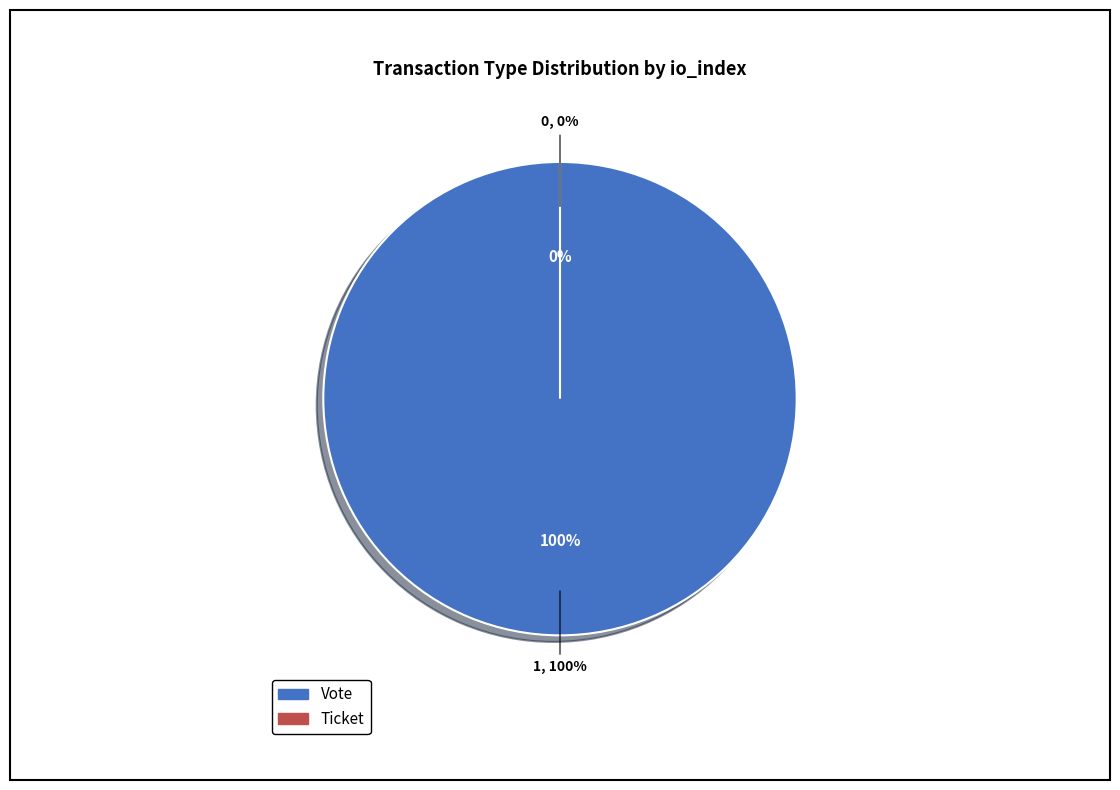

What portion of the pie excludes Ticket (io_index=0)?

100.0%